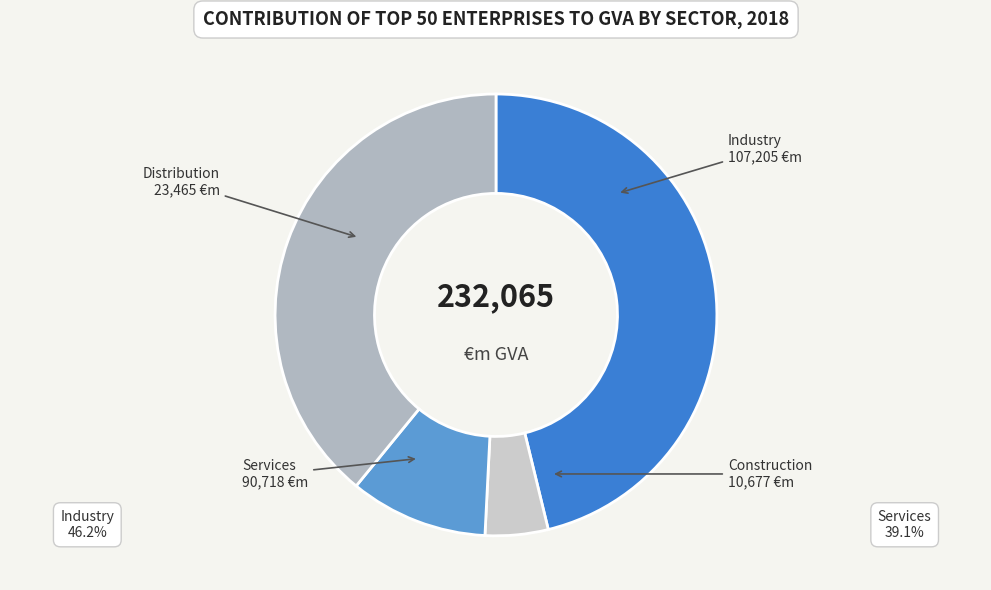

True or false: Services accounts for 39% of the total.

True